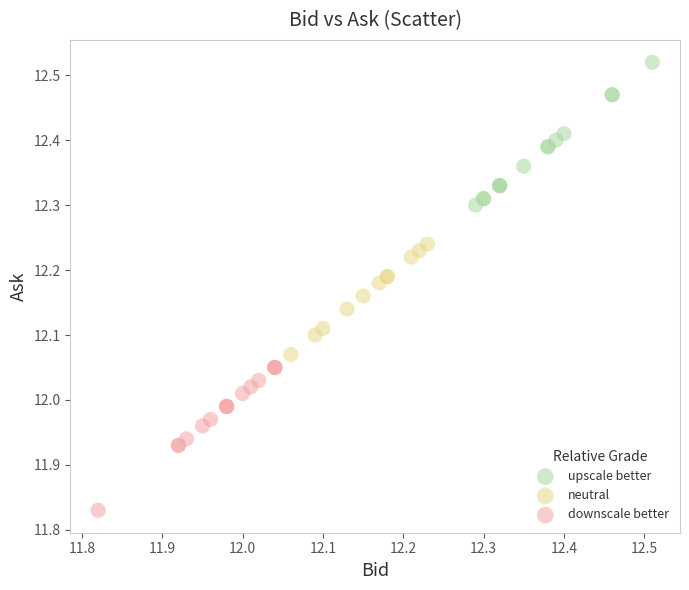

Which series reaches the maximum Y coordinate?

upscale better